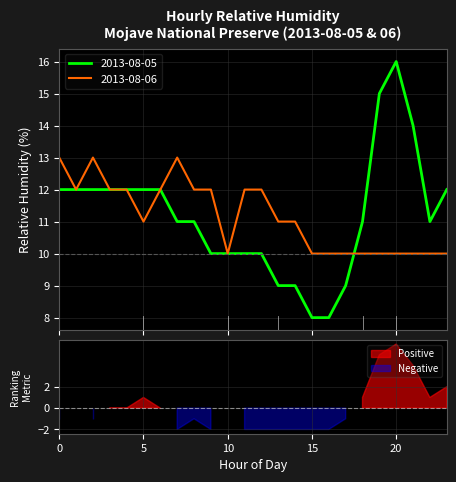

The value of 2013-08-05 at 2 is 19. True or false?

False